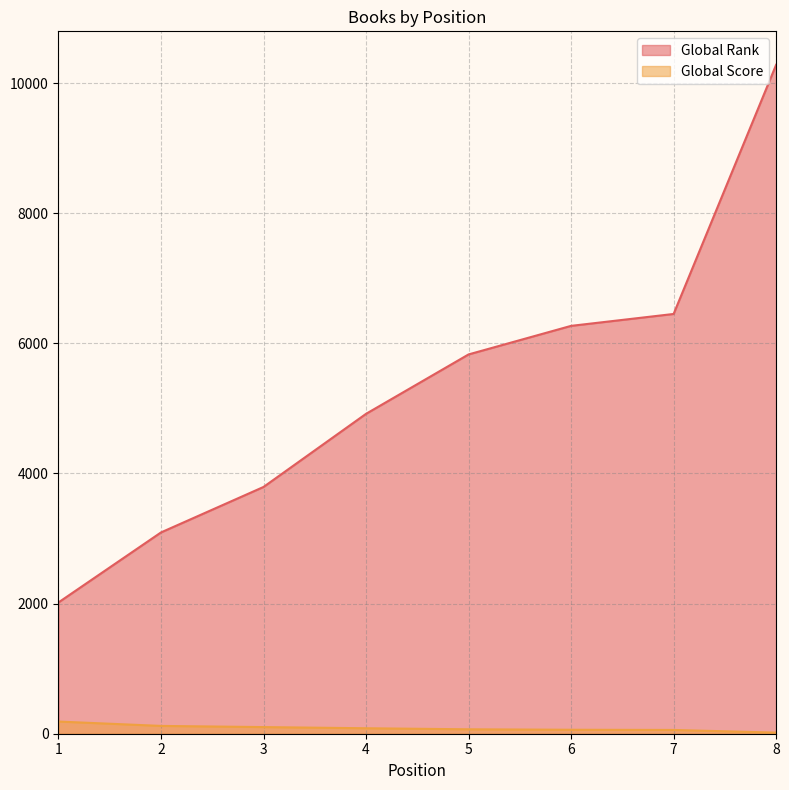

What is the difference between the maximum and second lowest values in the Global Score series?

129